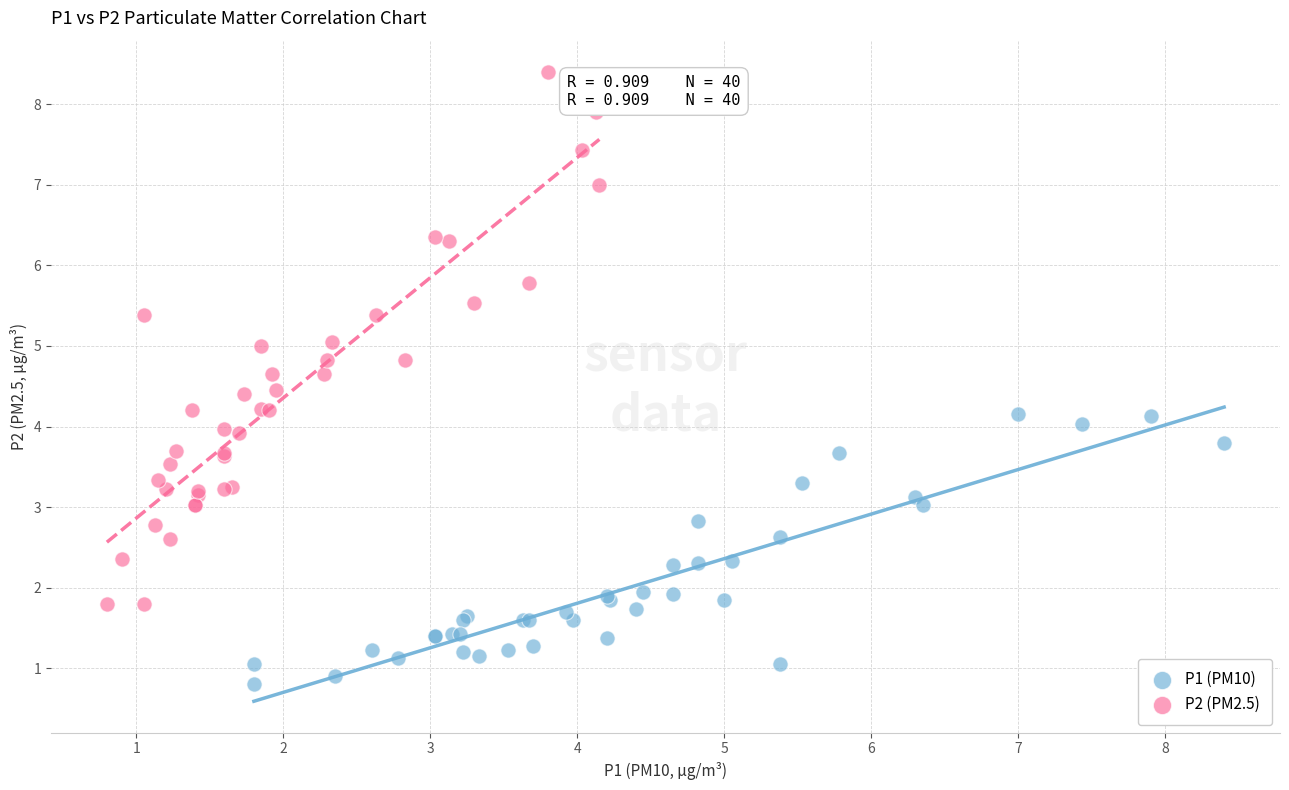

Which series has the largest Y range (max minus min)?

P2 (PM2.5)